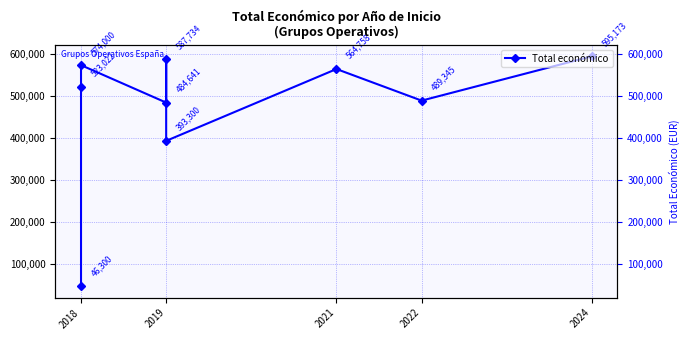

What is the change in value from 2018 to 2021?

+527700